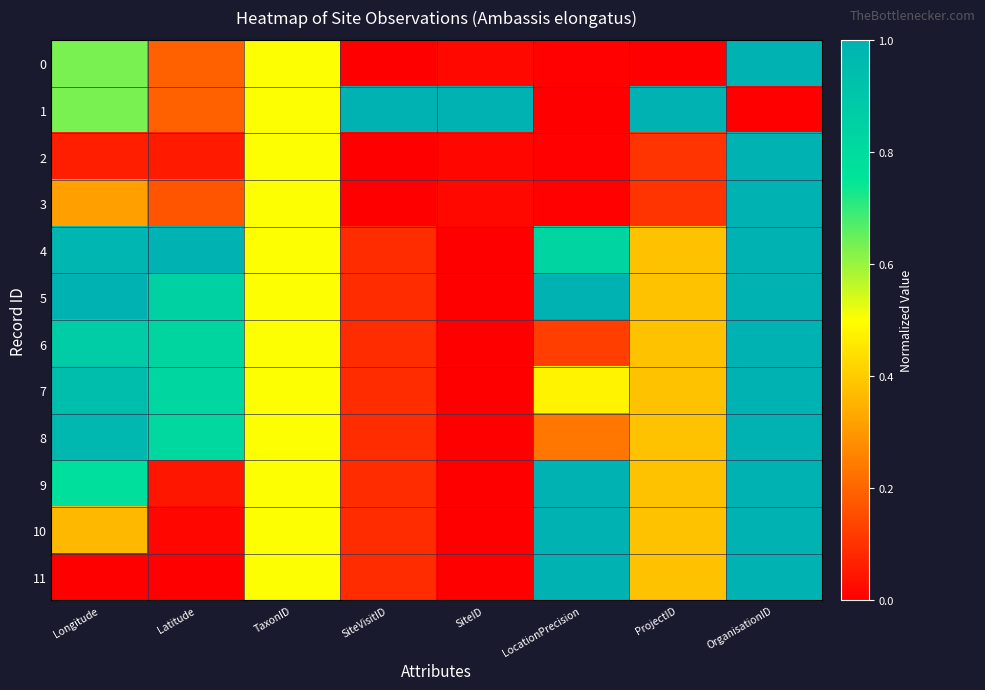

Reading left to right, extract all data points from this chart.

0: Longitude=0.6	Latitude=0.2	TaxonID=0.5	SiteVisitID=0.0	SiteID=0.0	LocationPrecision=0.0	ProjectID=0.0	OrganisationID=1.0
1: Longitude=0.6	Latitude=0.2	TaxonID=0.5	SiteVisitID=1.0	SiteID=1.0	LocationPrecision=0.0	ProjectID=1.0	OrganisationID=0.0
2: Longitude=0.1	Latitude=0.1	TaxonID=0.5	SiteVisitID=0.0	SiteID=0.0	LocationPrecision=0.0	ProjectID=0.1	OrganisationID=1.0
3: Longitude=0.3	Latitude=0.2	TaxonID=0.5	SiteVisitID=0.0	SiteID=0.0	LocationPrecision=0.0	ProjectID=0.1	OrganisationID=1.0
4: Longitude=1.0	Latitude=1.0	TaxonID=0.5	SiteVisitID=0.1	SiteID=0.0	LocationPrecision=0.8	ProjectID=0.4	OrganisationID=1.0
5: Longitude=1.0	Latitude=0.8	TaxonID=0.5	SiteVisitID=0.1	SiteID=0.0	LocationPrecision=1.0	ProjectID=0.4	OrganisationID=1.0
6: Longitude=0.9	Latitude=0.8	TaxonID=0.5	SiteVisitID=0.1	SiteID=0.0	LocationPrecision=0.1	ProjectID=0.4	OrganisationID=1.0
7: Longitude=0.9	Latitude=0.8	TaxonID=0.5	SiteVisitID=0.1	SiteID=0.0	LocationPrecision=0.5	ProjectID=0.4	OrganisationID=1.0
8: Longitude=1.0	Latitude=0.8	TaxonID=0.5	SiteVisitID=0.1	SiteID=0.0	LocationPrecision=0.2	ProjectID=0.4	OrganisationID=1.0
9: Longitude=0.8	Latitude=0.0	TaxonID=0.5	SiteVisitID=0.1	SiteID=0.0	LocationPrecision=1.0	ProjectID=0.4	OrganisationID=1.0
10: Longitude=0.4	Latitude=0.0	TaxonID=0.5	SiteVisitID=0.1	SiteID=0.0	LocationPrecision=1.0	ProjectID=0.4	OrganisationID=1.0
11: Longitude=0.0	Latitude=0.0	TaxonID=0.5	SiteVisitID=0.1	SiteID=0.0	LocationPrecision=1.0	ProjectID=0.4	OrganisationID=1.0